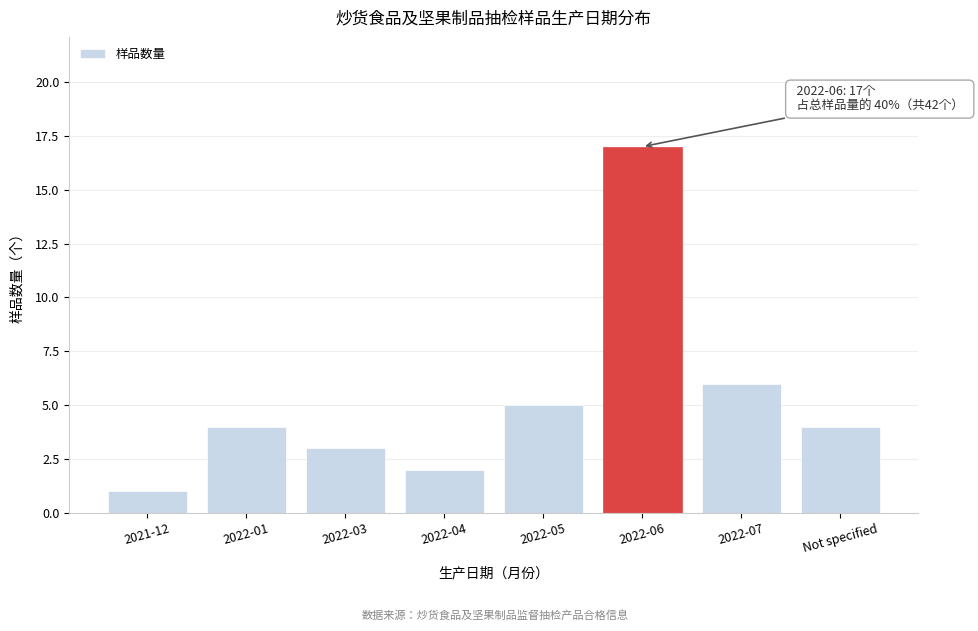

Reading right to left, what are all the values shown in this chart?

4	6	17	5	2	3	4	1